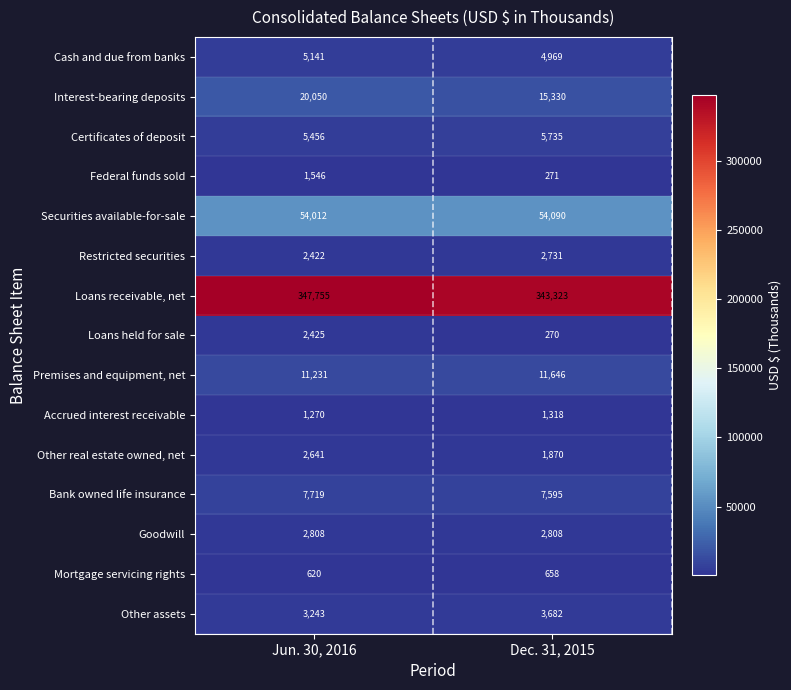

The value of Restricted securities at Dec. 31, 2015 is 1412. True or false?

False